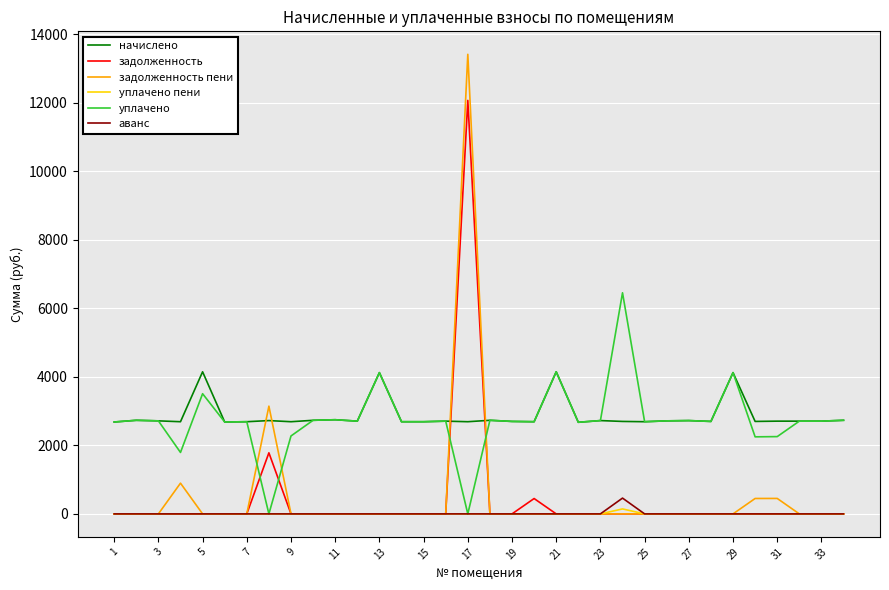

How many lines are shown in the chart?

6